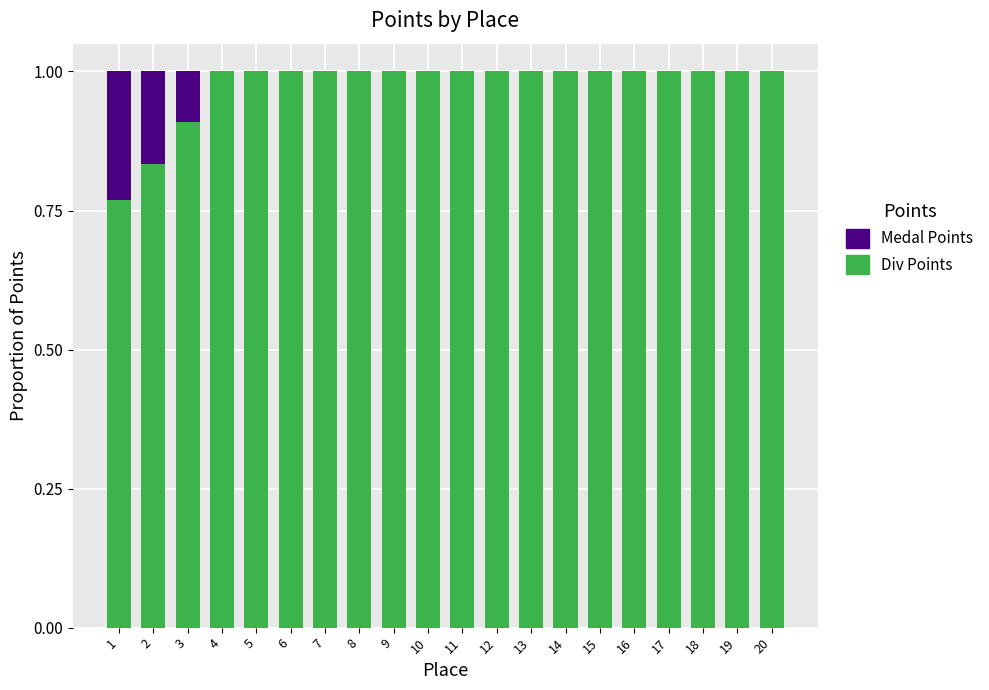

What is the total value across all series at 20?

1.0